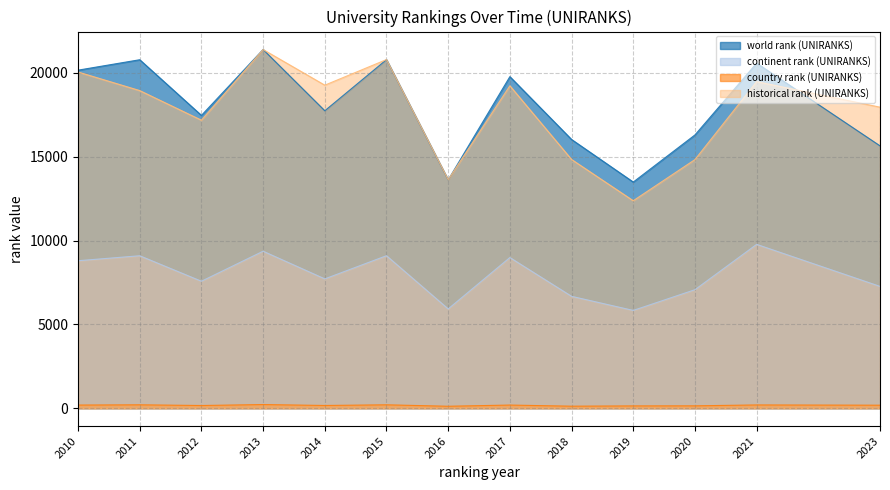

Between 2016 and 2020, which series saw the biggest shift?

world rank (UNIRANKS)